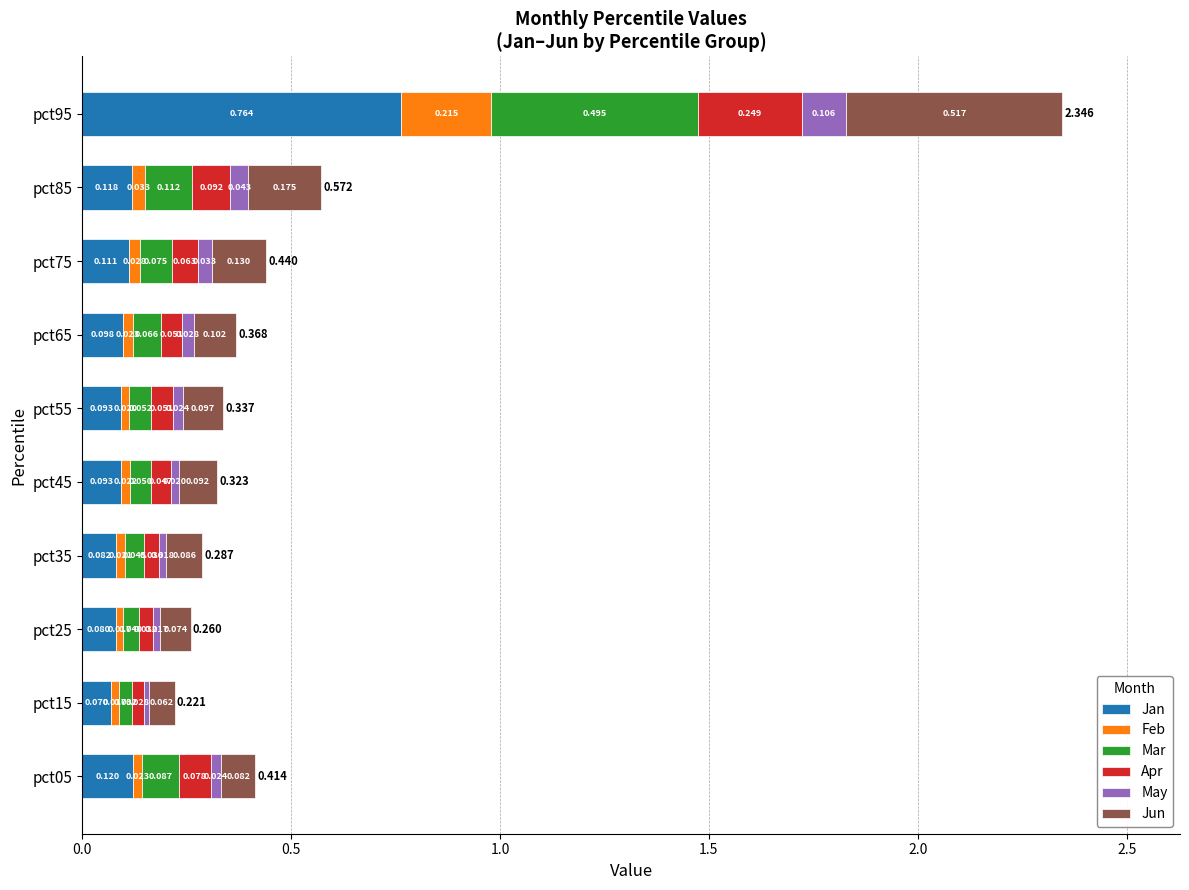

What are all the series names shown in the legend?

Jan, Feb, Mar, Apr, May, Jun